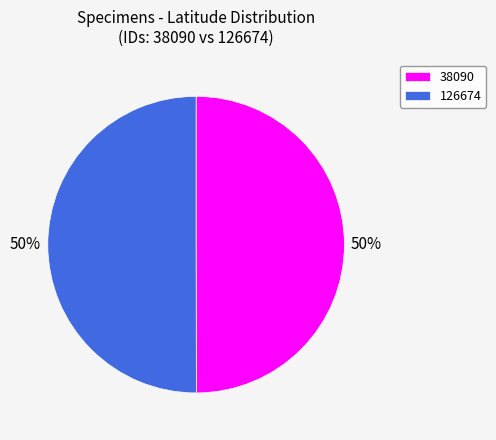

Is it true that 38090 is 45% of the pie?

False